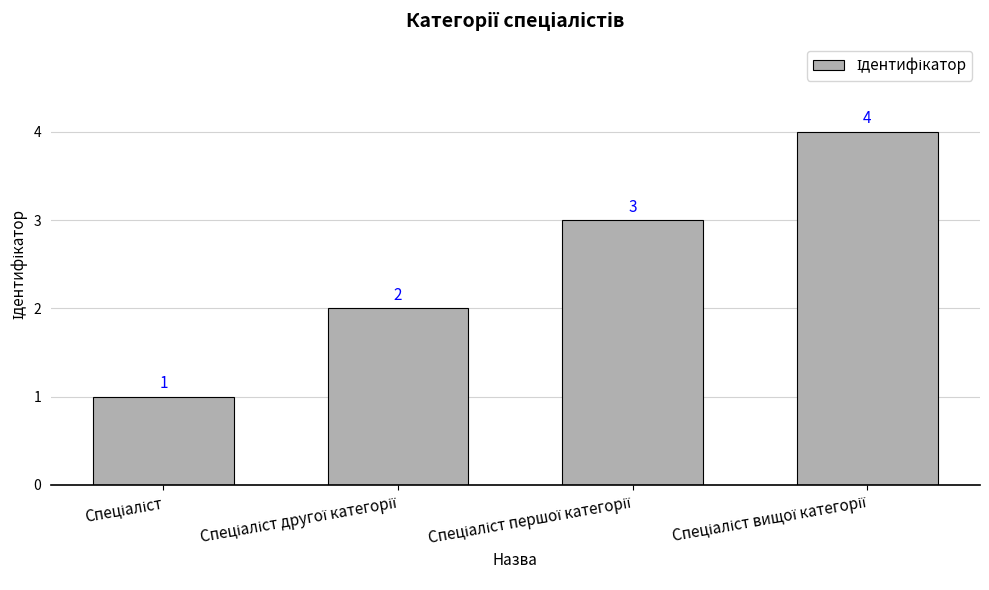

Does the chart contain any negative values?

No